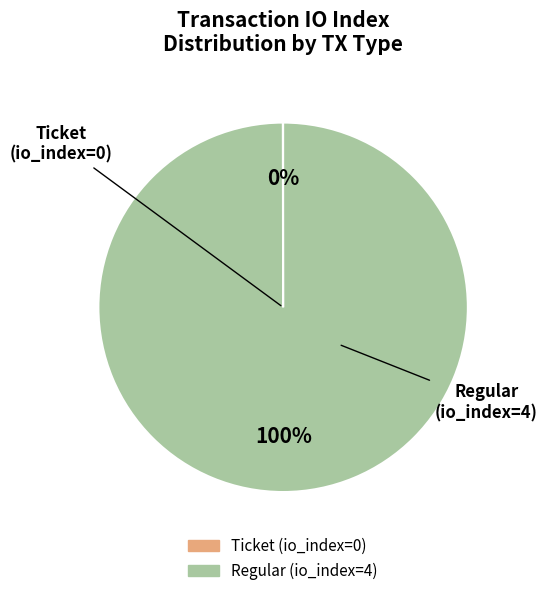

To the nearest percent, what is the average slice percentage?

50%